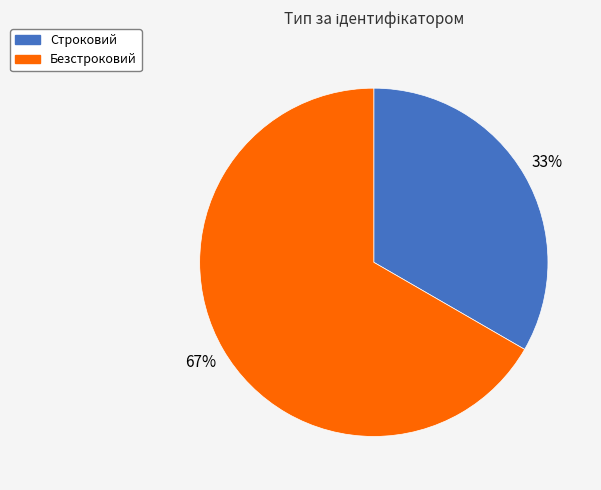

Does Строковий represent more than half of the total?

No